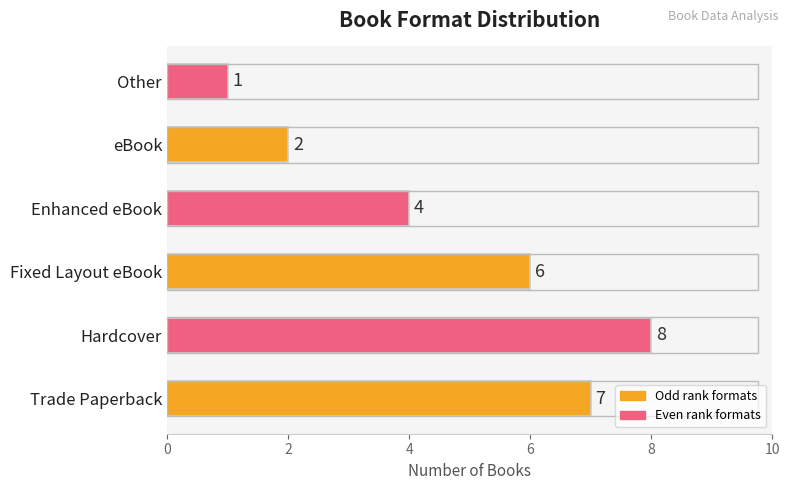

Reading bottom to top, what are all the values shown in this chart?

Trade Paperback=7	Hardcover=8	Fixed Layout eBook=6	Enhanced eBook=4	eBook=2	Other=1